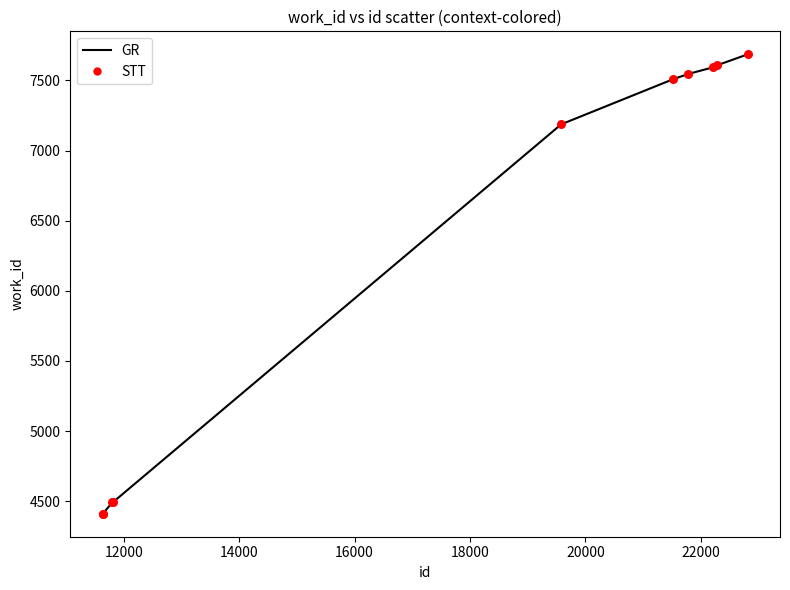

What is the difference between the maximum and minimum values?

3275